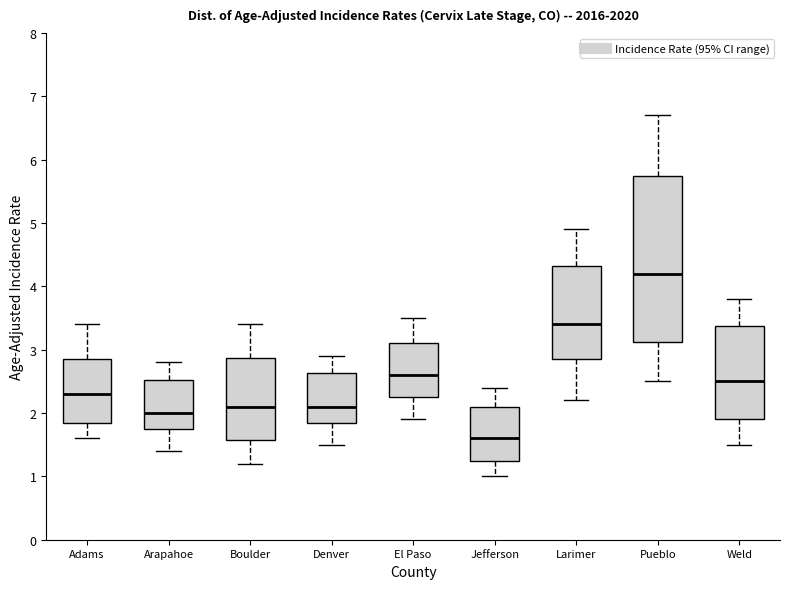

Where does the upper whisker of the box for Pueblo end on the y-axis? The values are not printed on the chart, so give them approximately, as read against the axis.

6.7